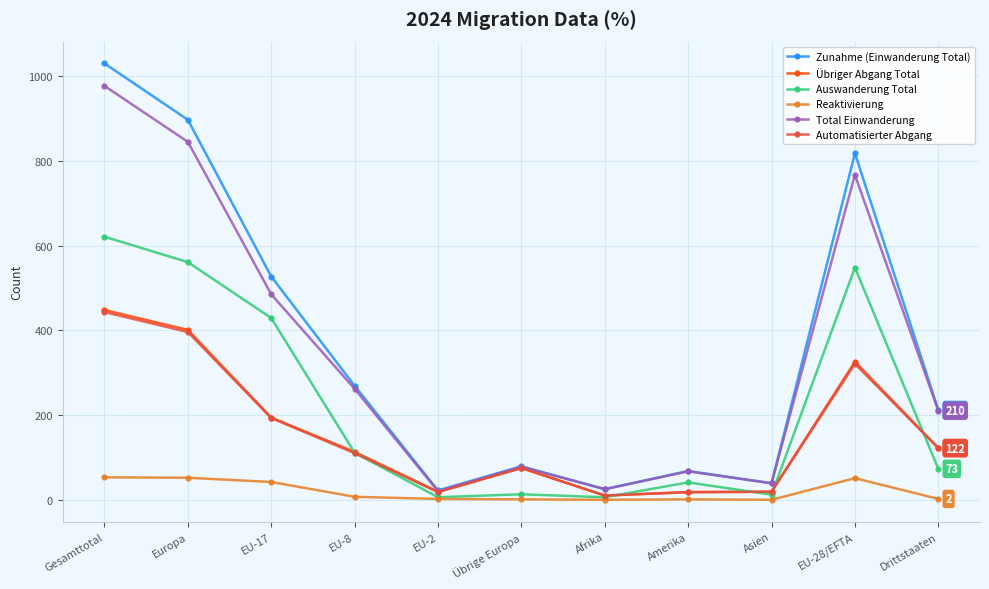

In Übriger Abgang Total, how many points are higher than both neighbors (excluding endpoints)?

2